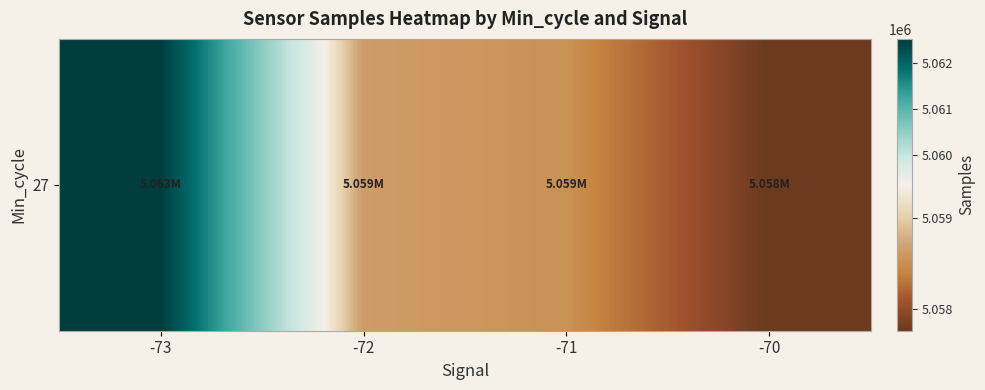

How many data points are above 5058627?

2